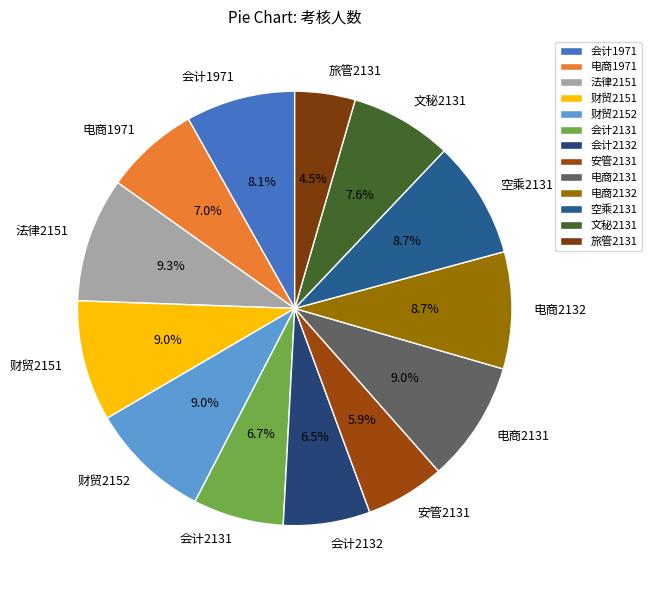

How many segments does this pie chart have?

13